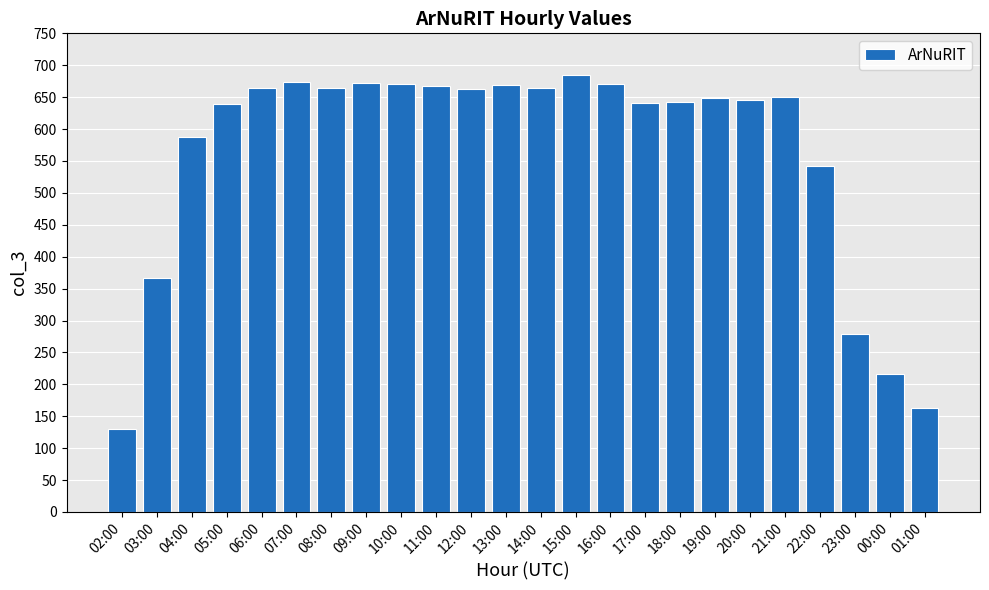

True or false: the data shows 240 at 18:00.

False